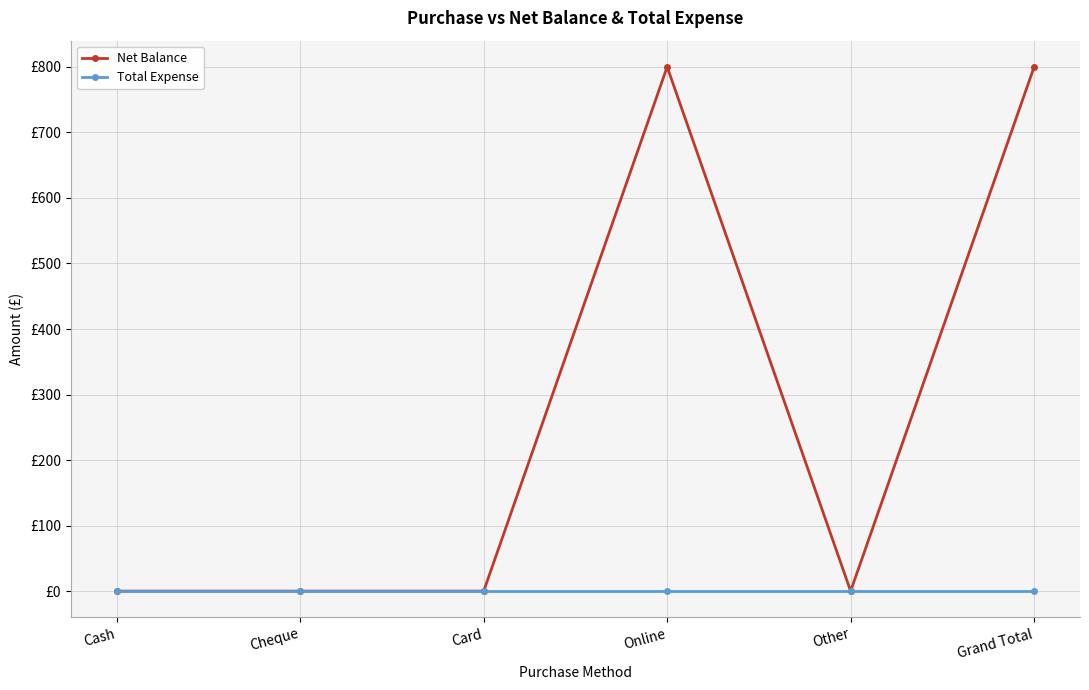

At which label does Total Expense reach its peak?

Cash